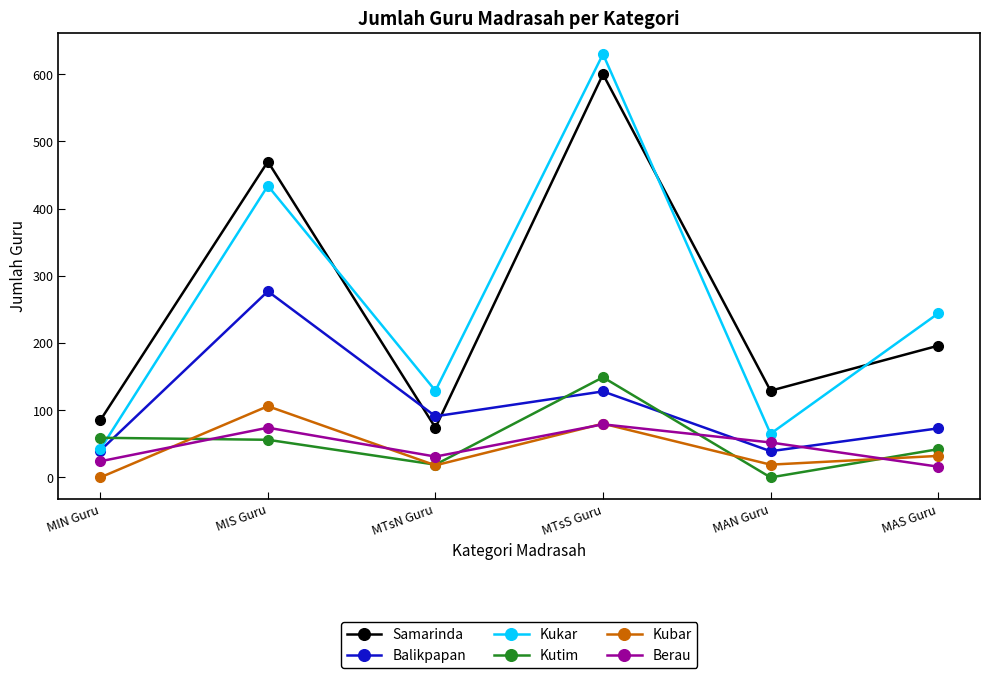

How many lines are shown in the chart?

6